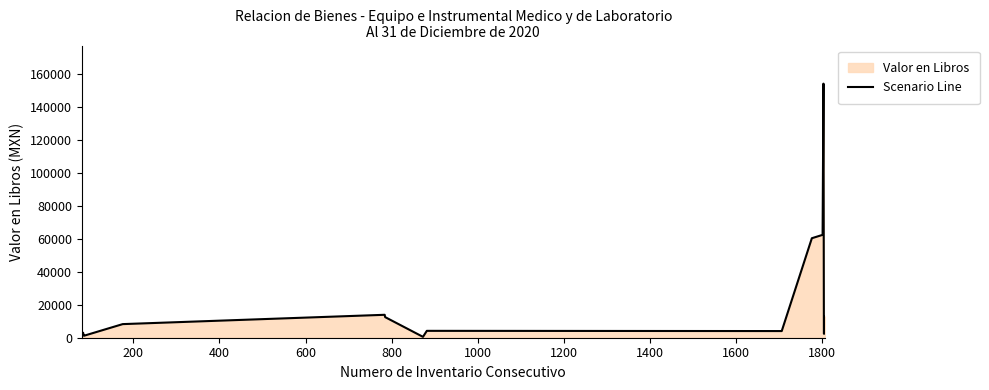

What is the greatest value displayed?

154038.5